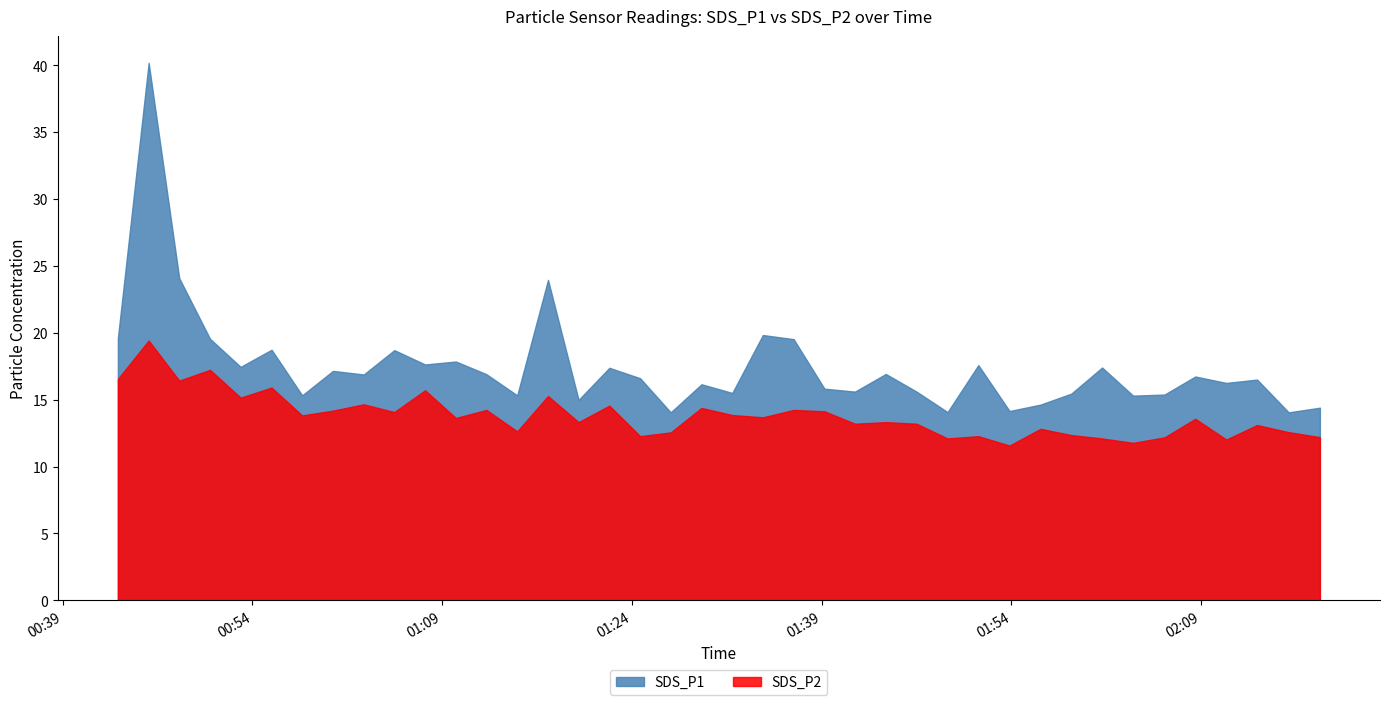

Which series has the largest total across all categories?

SDS_P1